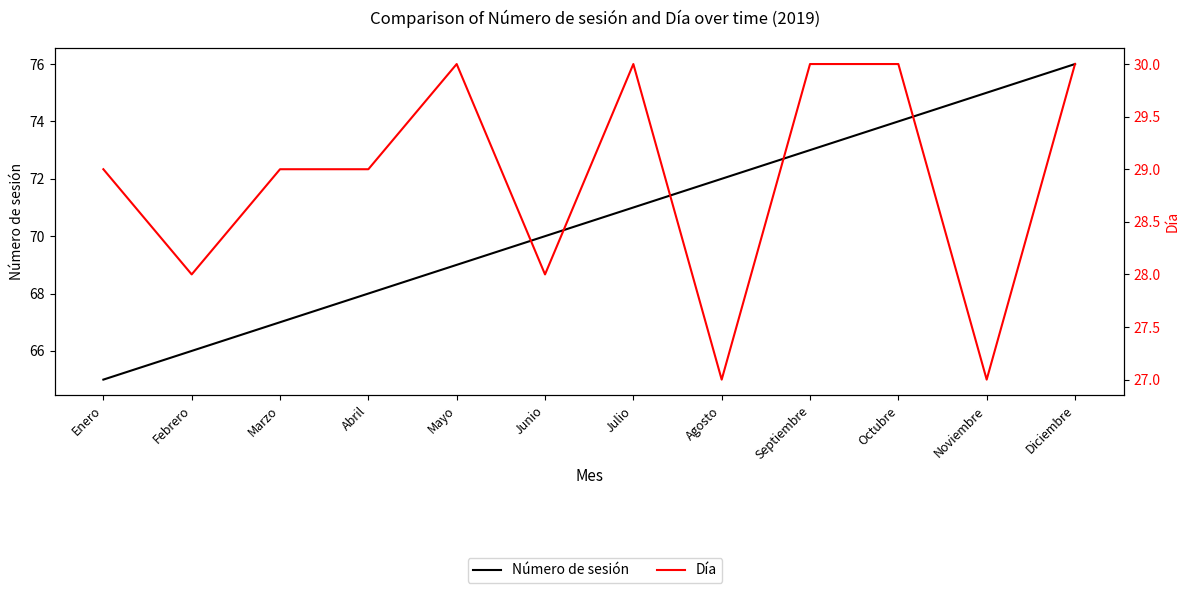

What is the difference between the second highest and minimum values in the Día series?

3